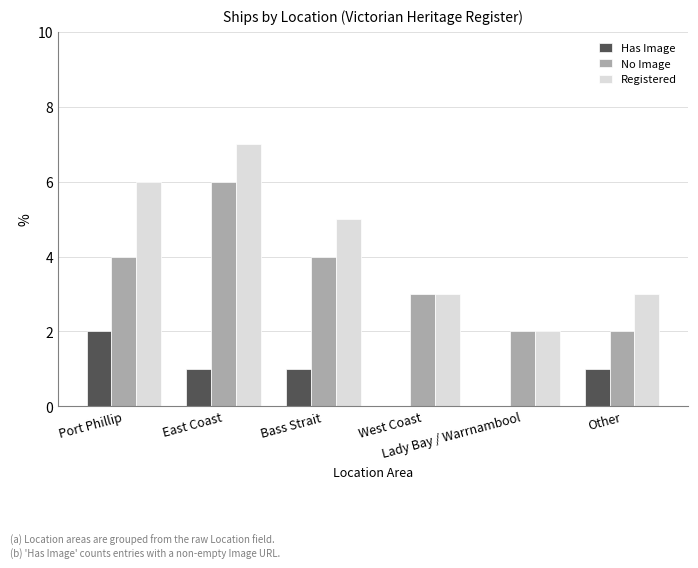

What is the sum of all Has Image values?

5